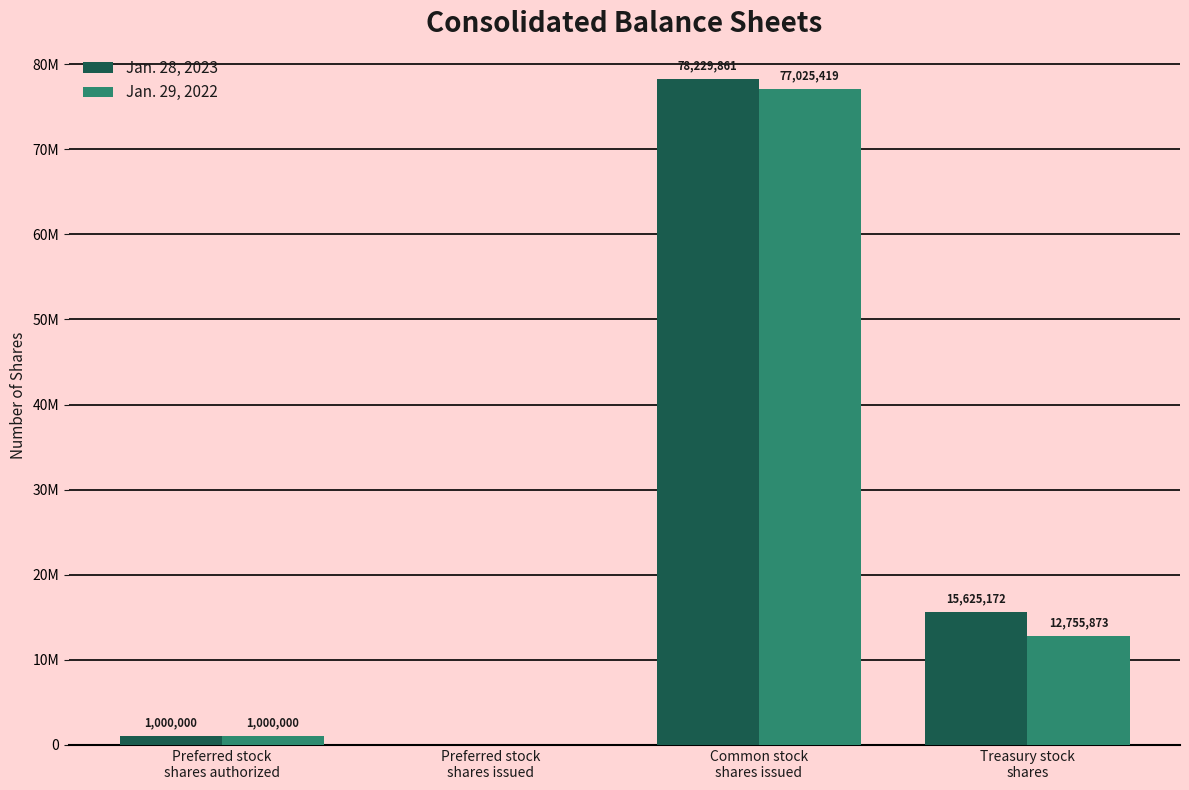

Are the bars horizontal?

No